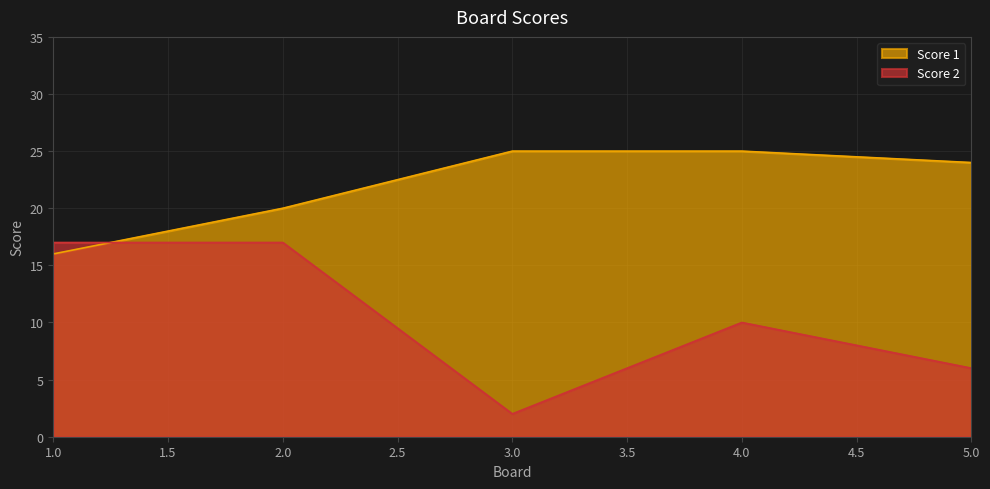

What is the difference between the Score 1 values at 3.0 and 1.0?

9